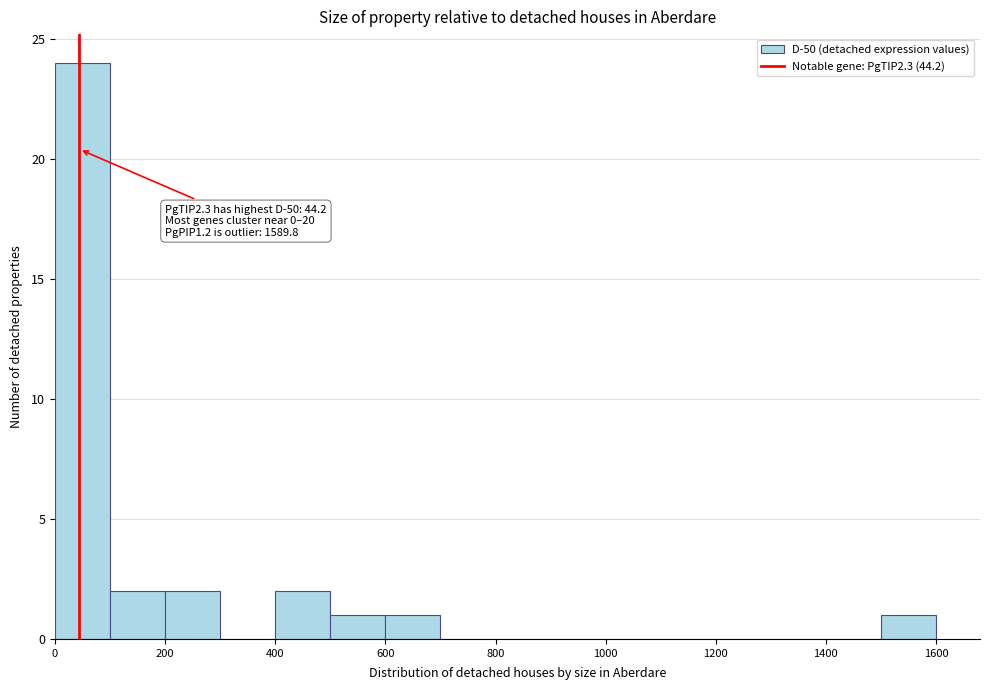

Which range on the x-axis has the tallest bar?

0 to 100